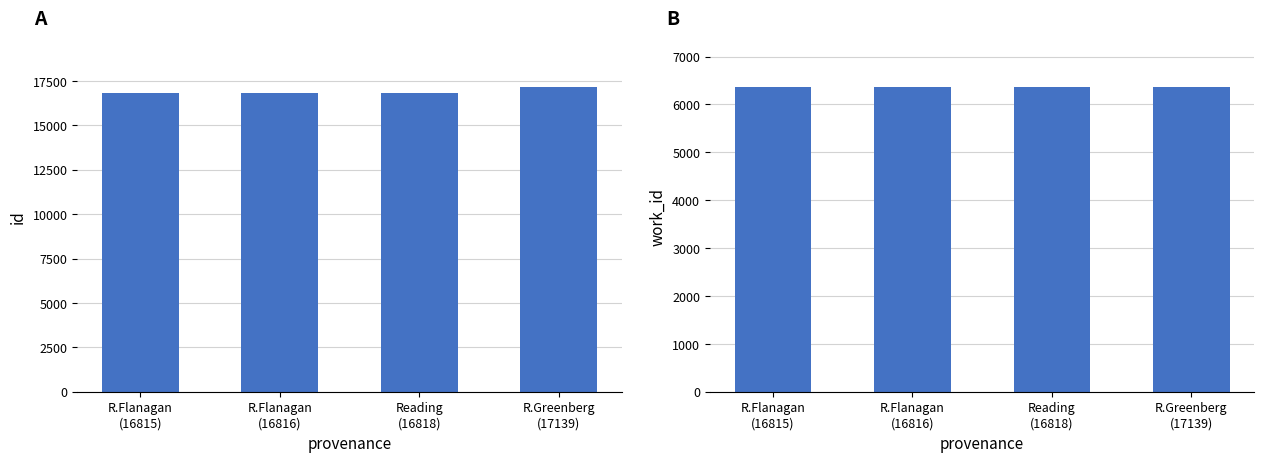

How many categories are shown in the chart?

4